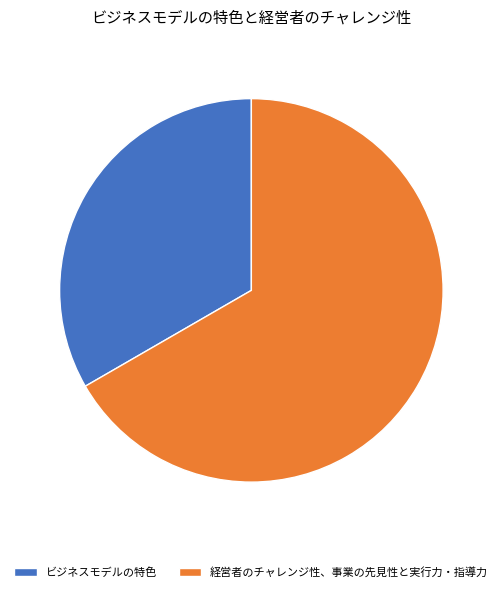

True or false: 経営者のチャレンジ性、事業の先見性と実行力・指導力 accounts for 67% of the total.

True